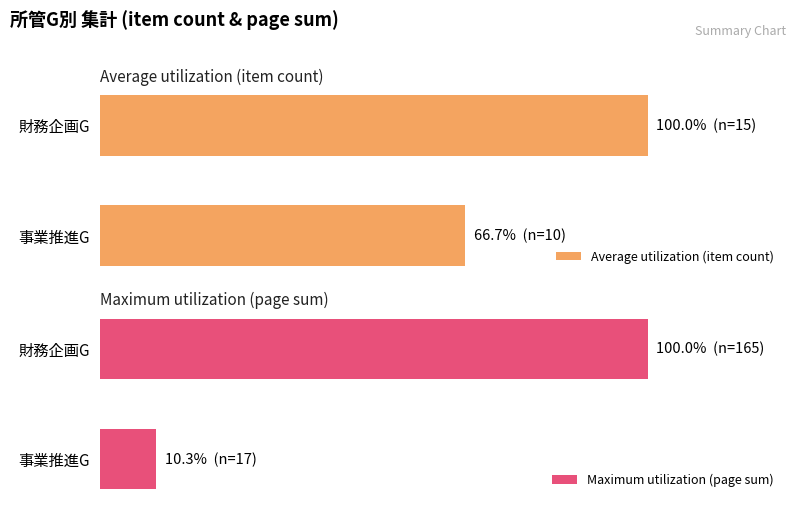

Count the number of data series in this chart.

2